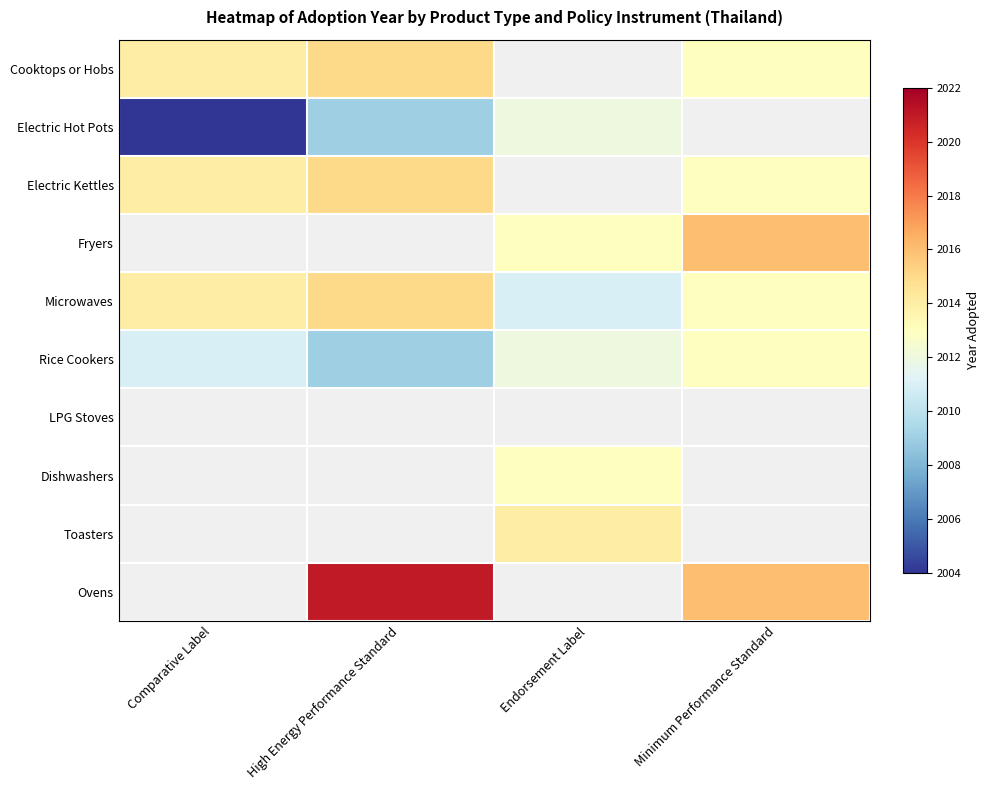

Between Minimum Performance Standard and Endorsement Label, which is larger?

Endorsement Label